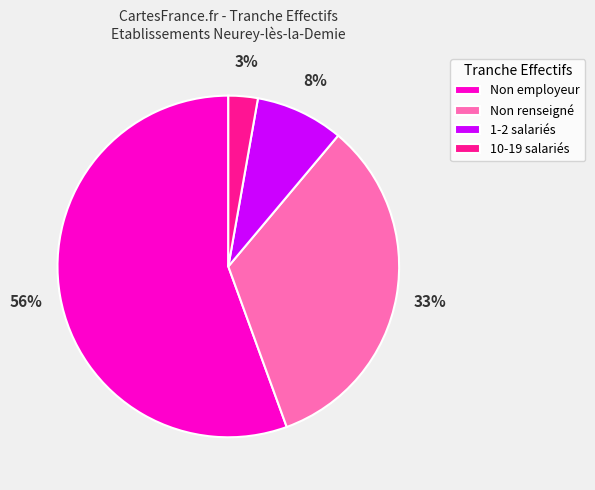

True or false: 1-2 salariés accounts for 8% of the total.

True